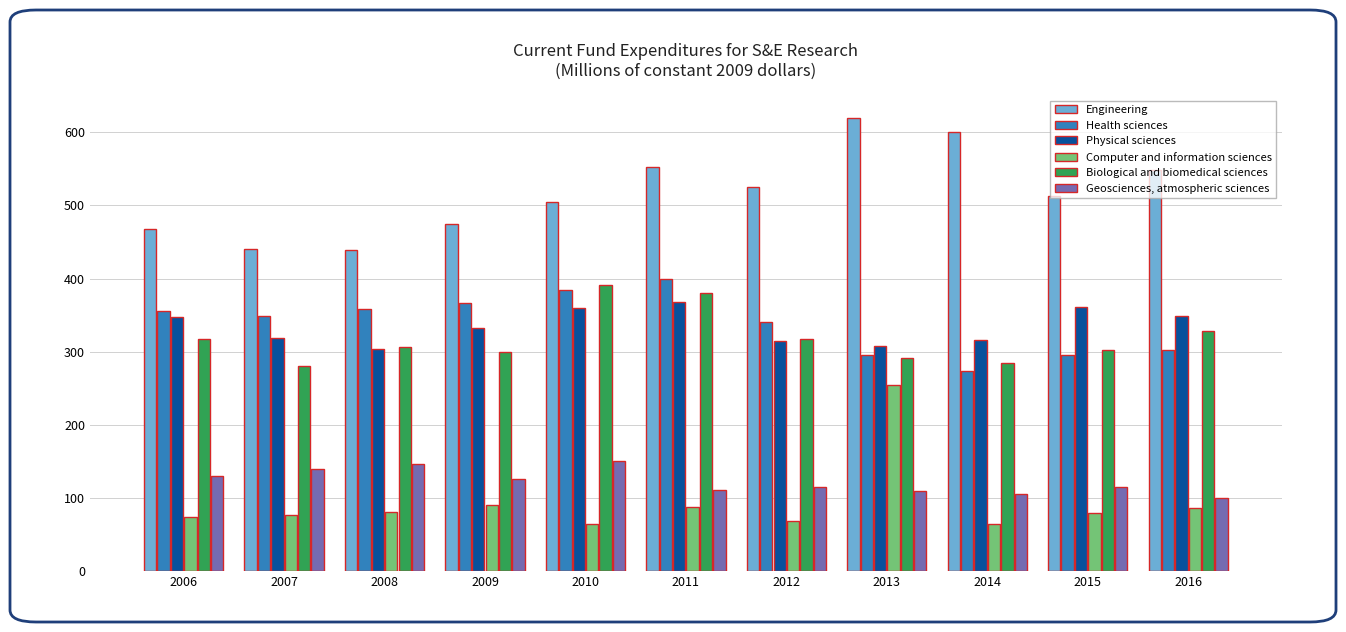

What is the spread (max minus min) of values at 2008?

358